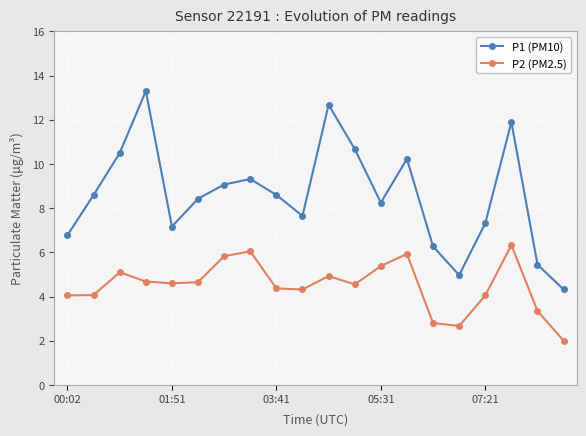

What are all the series names shown in the legend?

P1 (PM10), P2 (PM2.5)